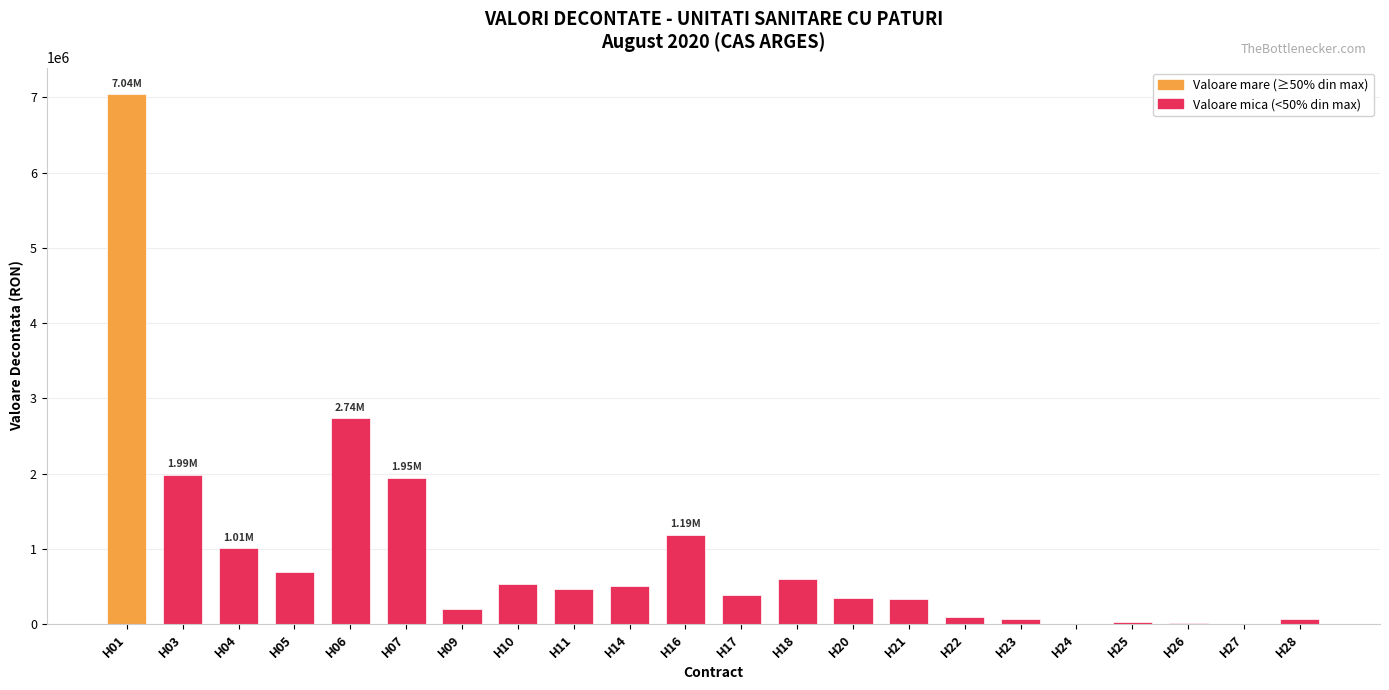

True or false: the data shows 205878.1 at H09.

True